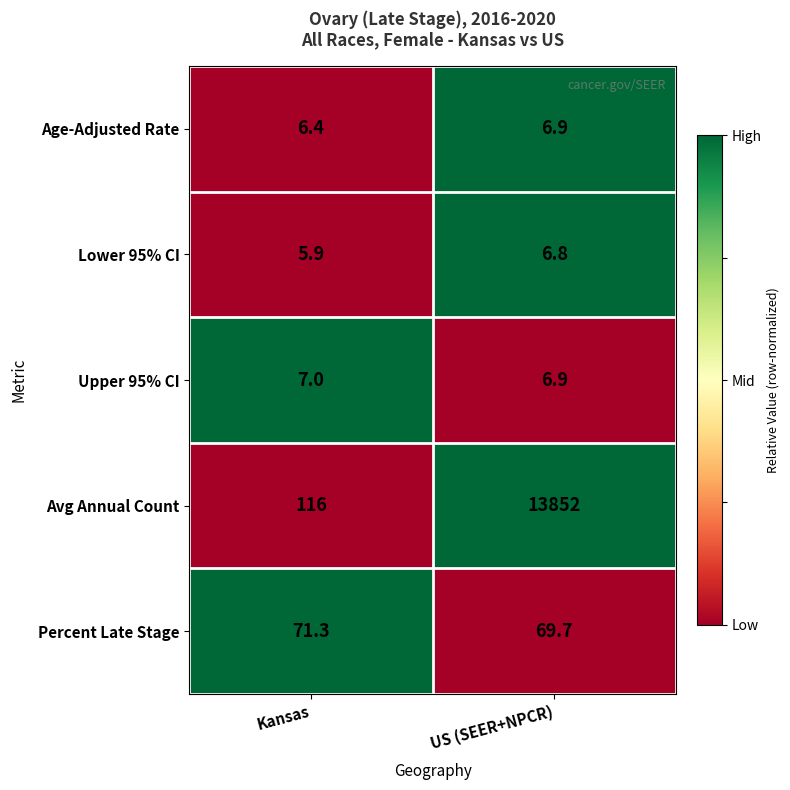

The value of Upper 95% CI at Kansas is 7.0. True or false?

True